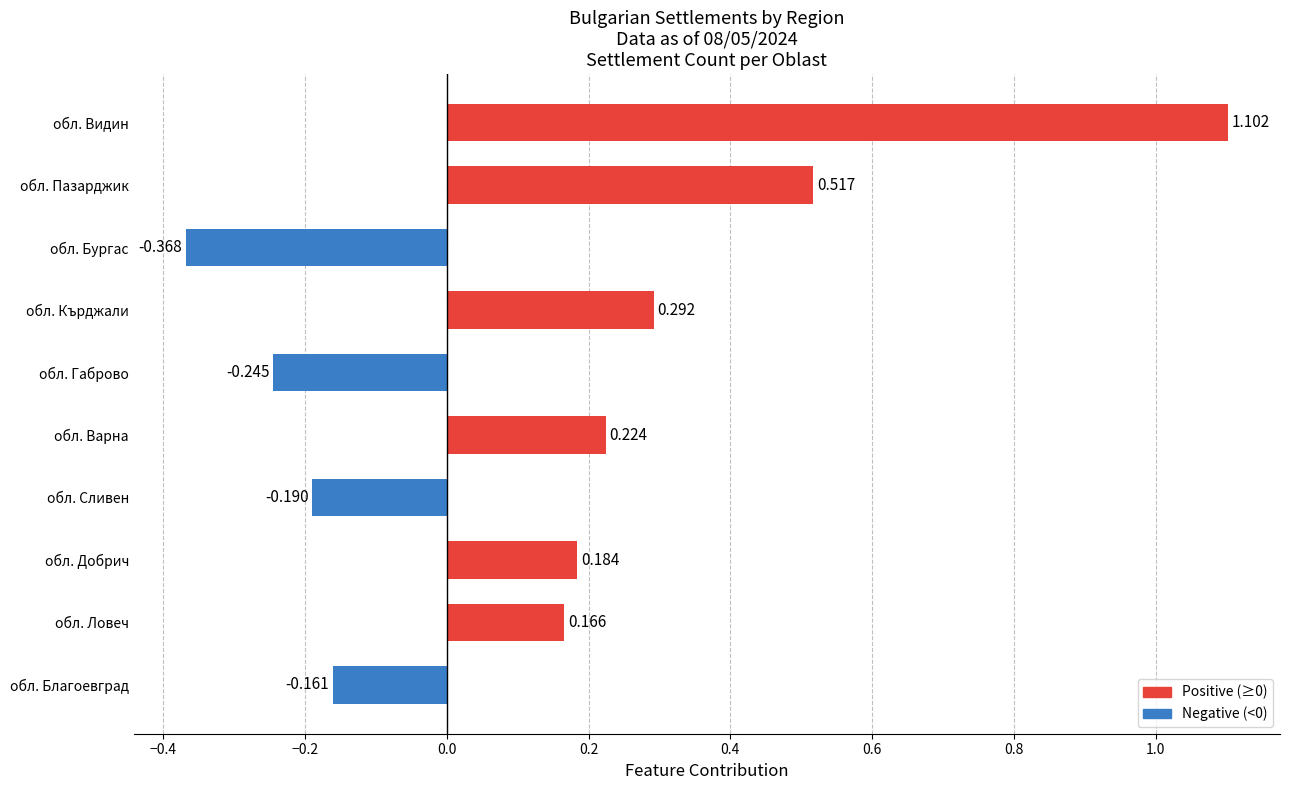

At which label is the value closest to 0?

обл. Благоевград